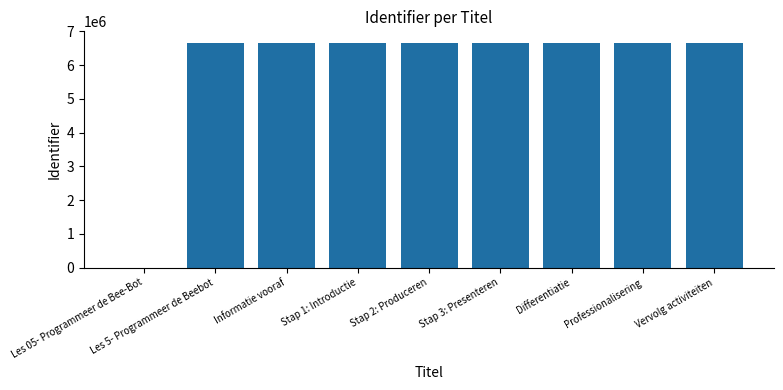

What is the sum of the values at Informatie vooraf and Differentiatie?

13335802